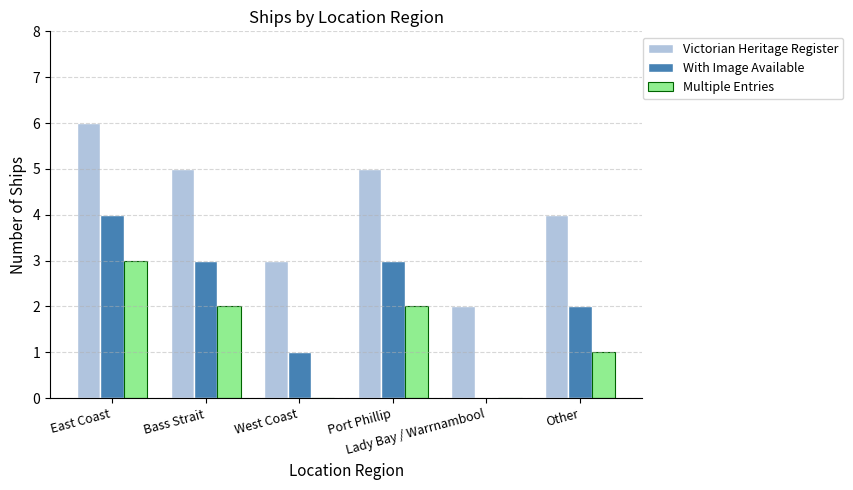

What are all the series names shown in the legend?

Victorian Heritage Register, With Image Available, Multiple Entries